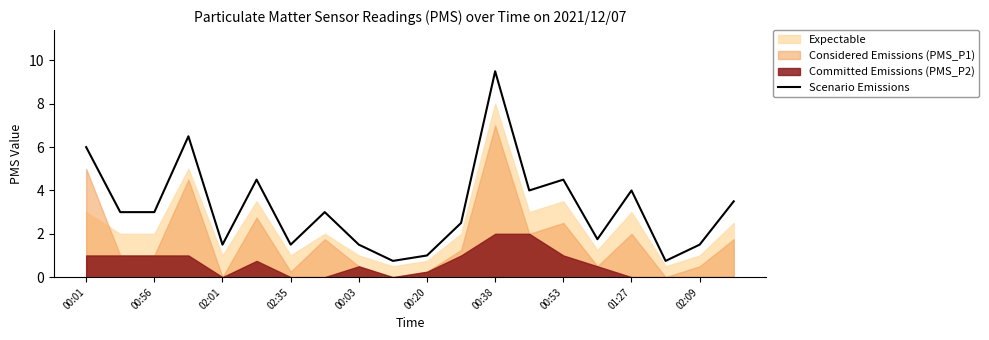

How many points are lower than both their immediate neighbors (excluding endpoints)?

6